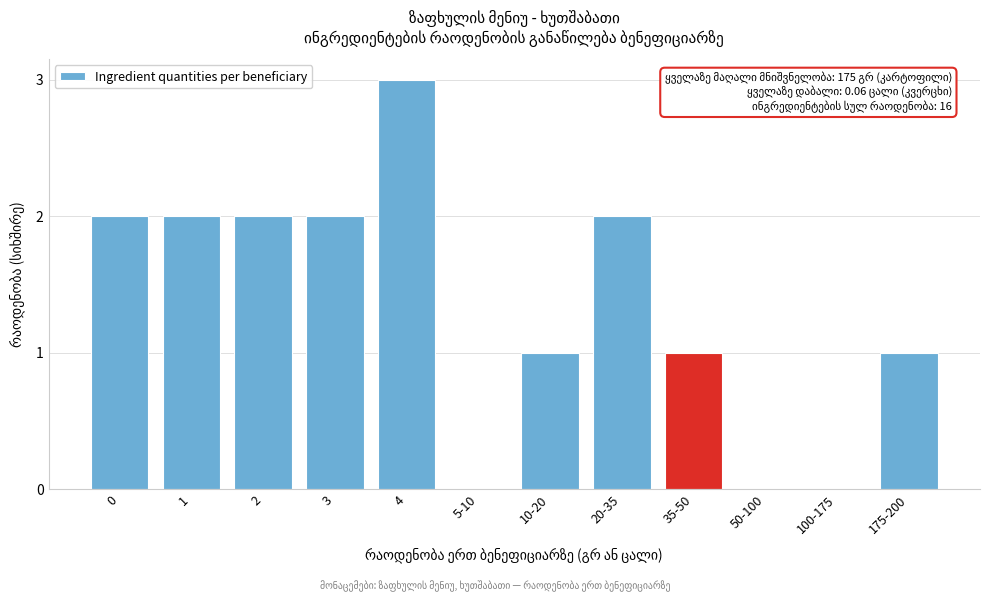

Reading right to left, transcribe all the data shown in this chart.

175-200=1	100-175=0	50-100=0	35-50=1	20-35=2	10-20=1	5-10=0	4=3	3=2	2=2	1=2	0=2